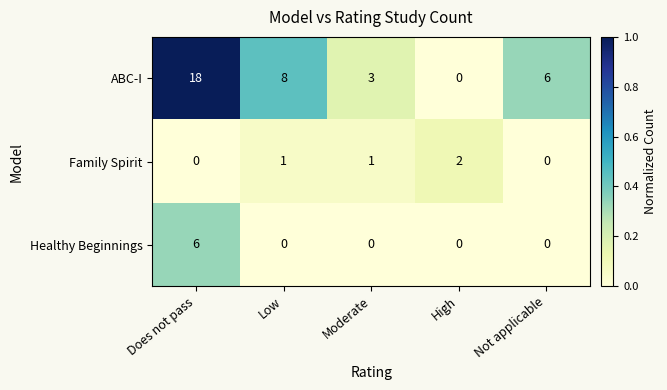

At how many categories does at least one series exceed 0?

5